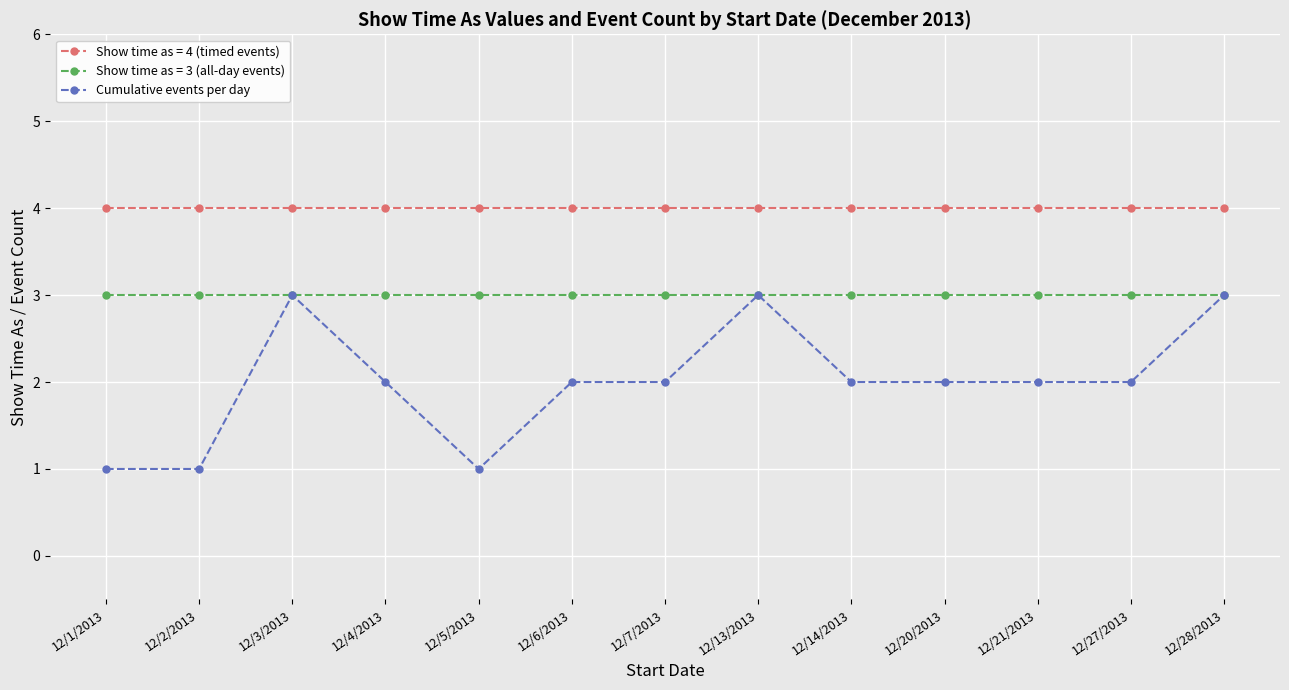

At which category does Cumulative events per day reach its first local peak?

12/3/2013